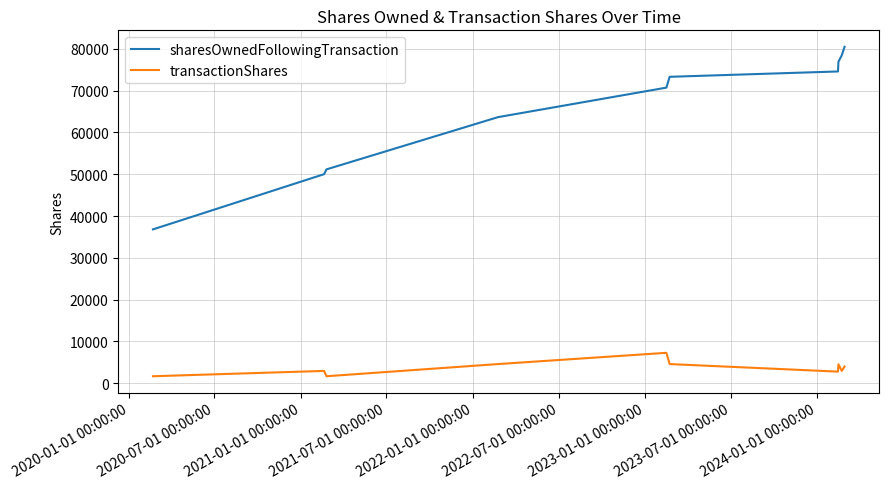

What is the lowest value of the sharesOwnedFollowingTransaction series?

36799